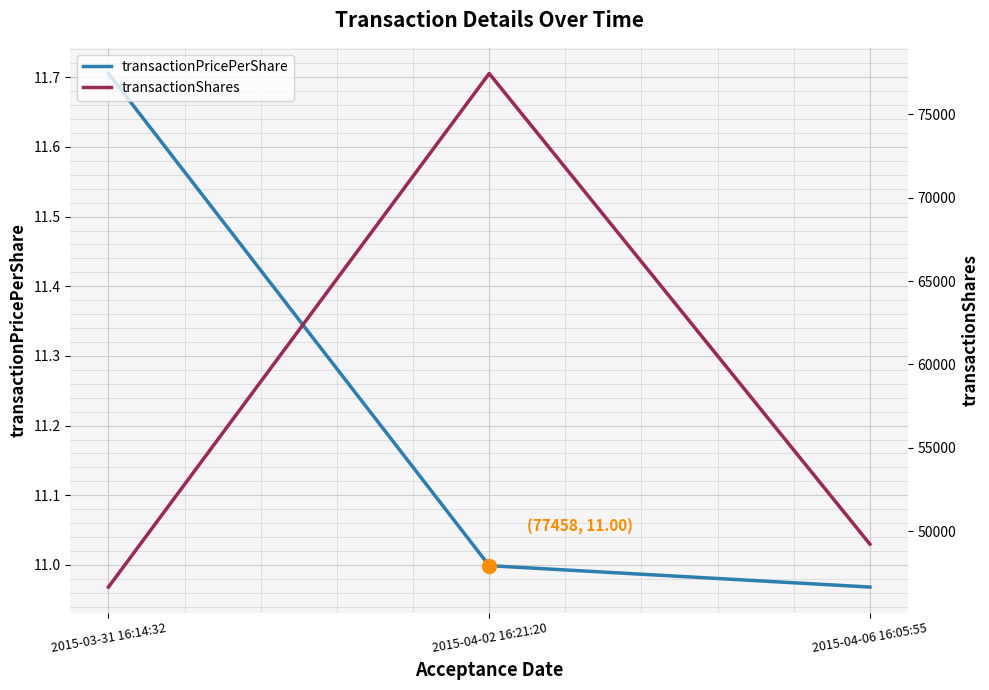

Between 2015-03-31 16:14:32 and 2015-04-06 16:05:55, which is larger?

2015-03-31 16:14:32